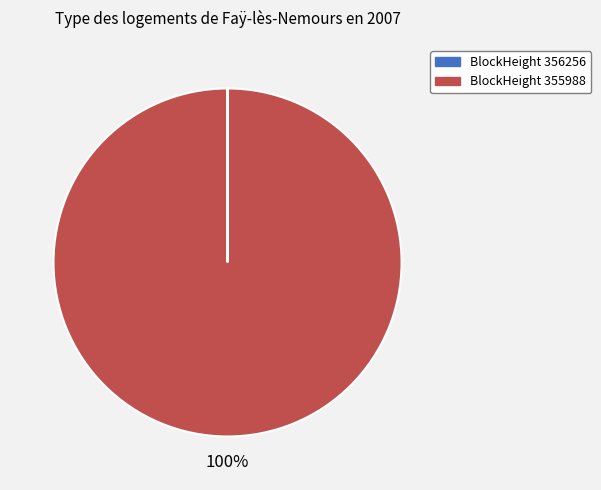

Which category accounts for the majority?

BlockHeight 355988